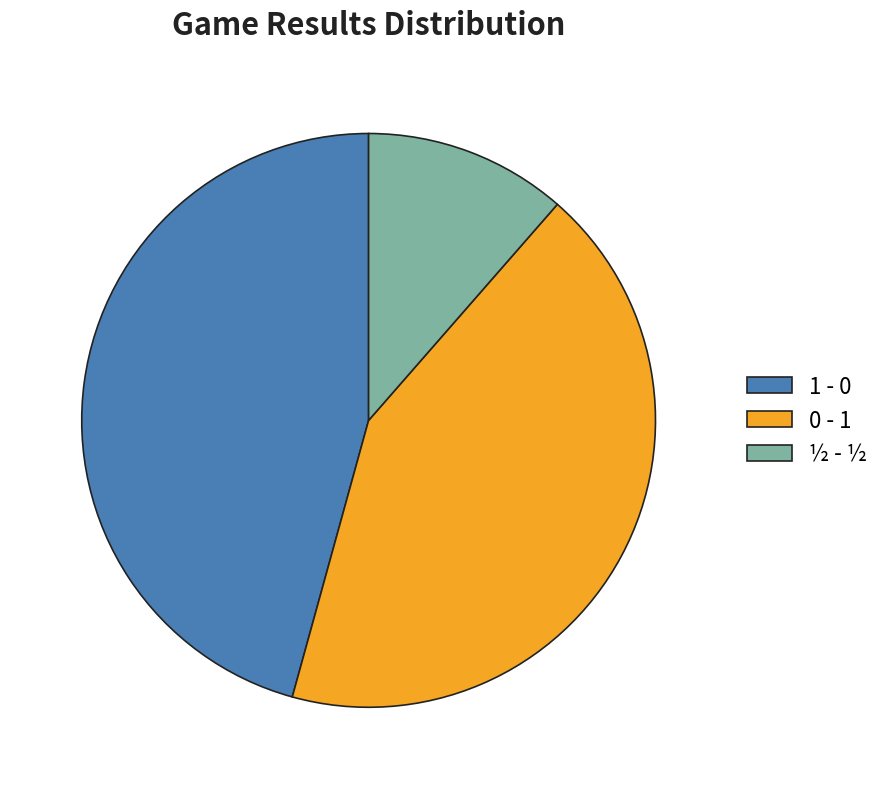

True or false: ½ - ½ accounts for 11% of the total.

True